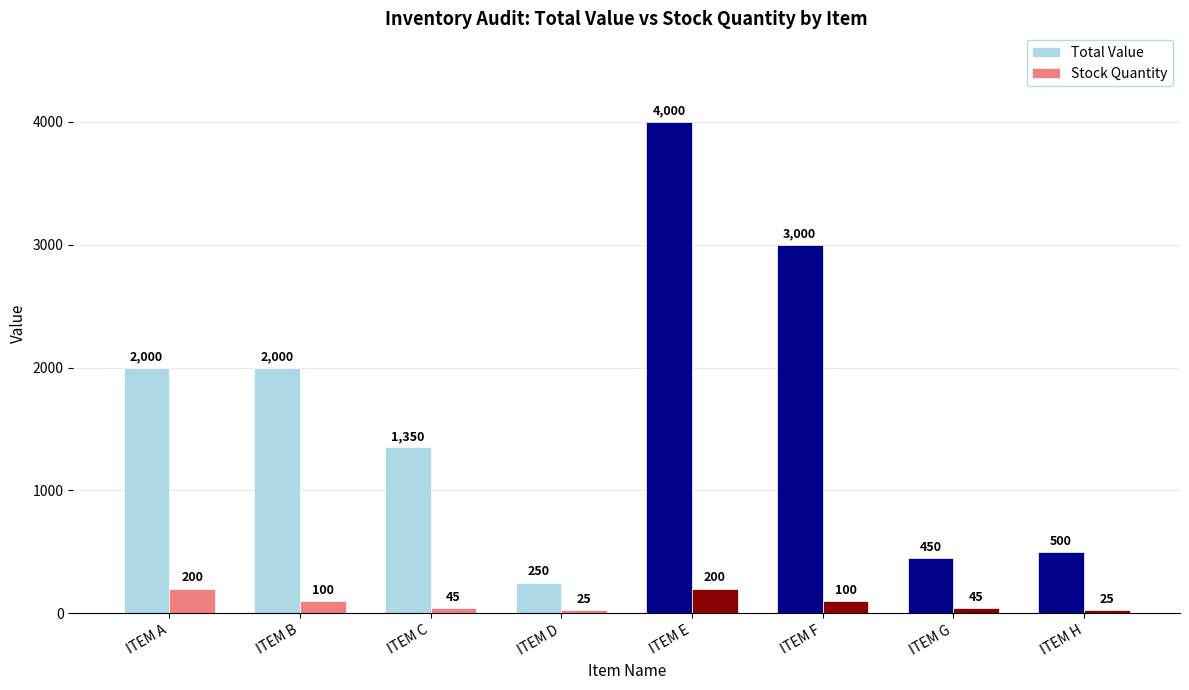

Rank the series at ITEM G from lowest to highest value.

Stock Quantity, Total Value